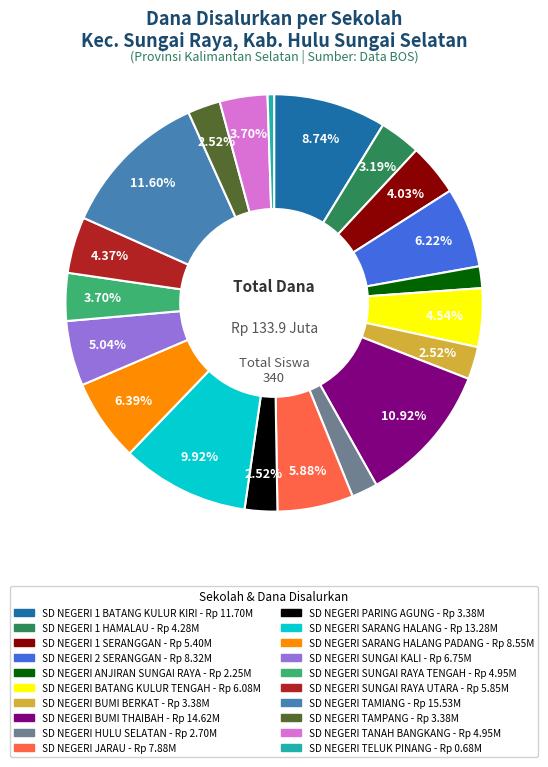

Is there any slice that represents more than half of the pie?

No